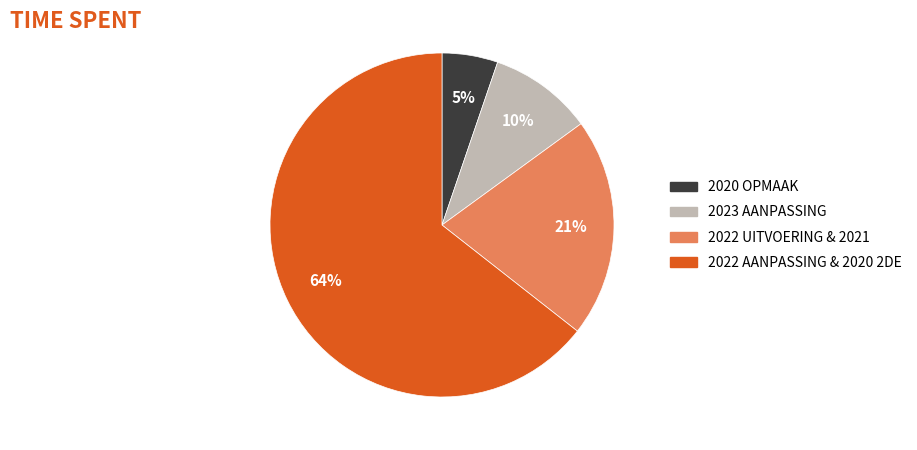

How many slices are in this pie chart?

4